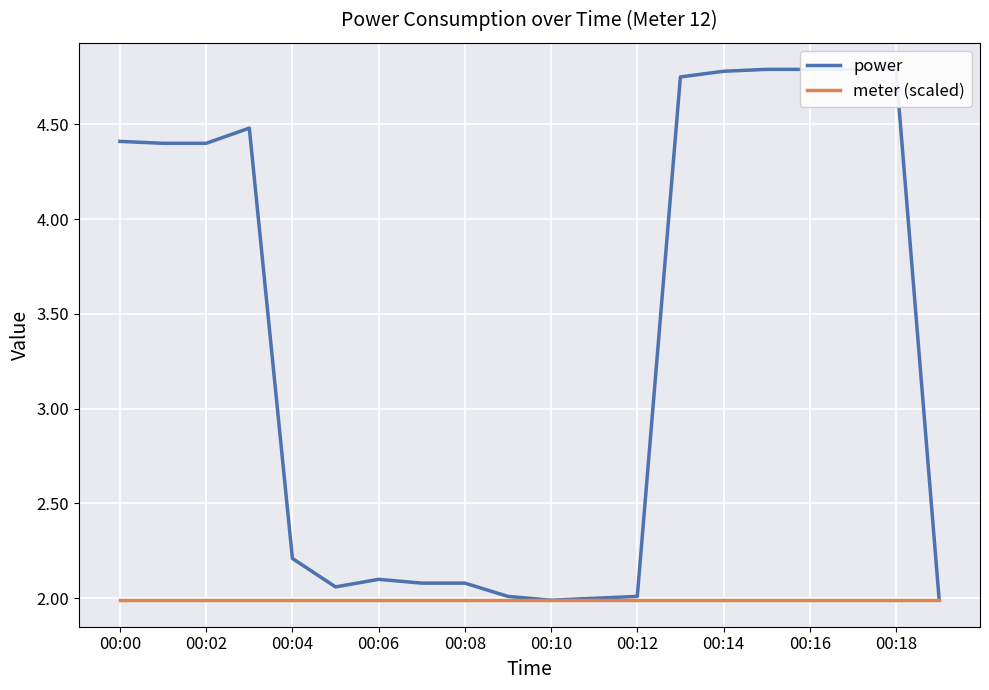

How many lines are shown in the chart?

2